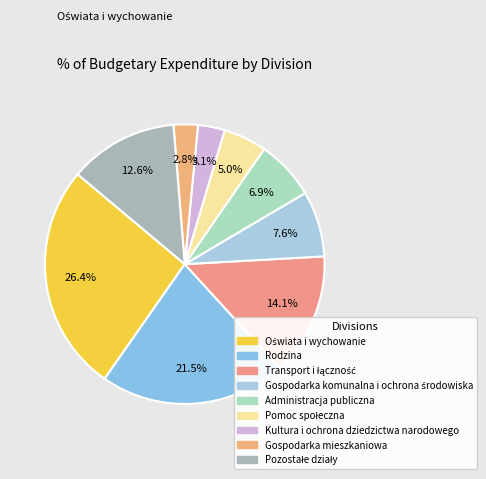

Count the number of slices in the pie.

9